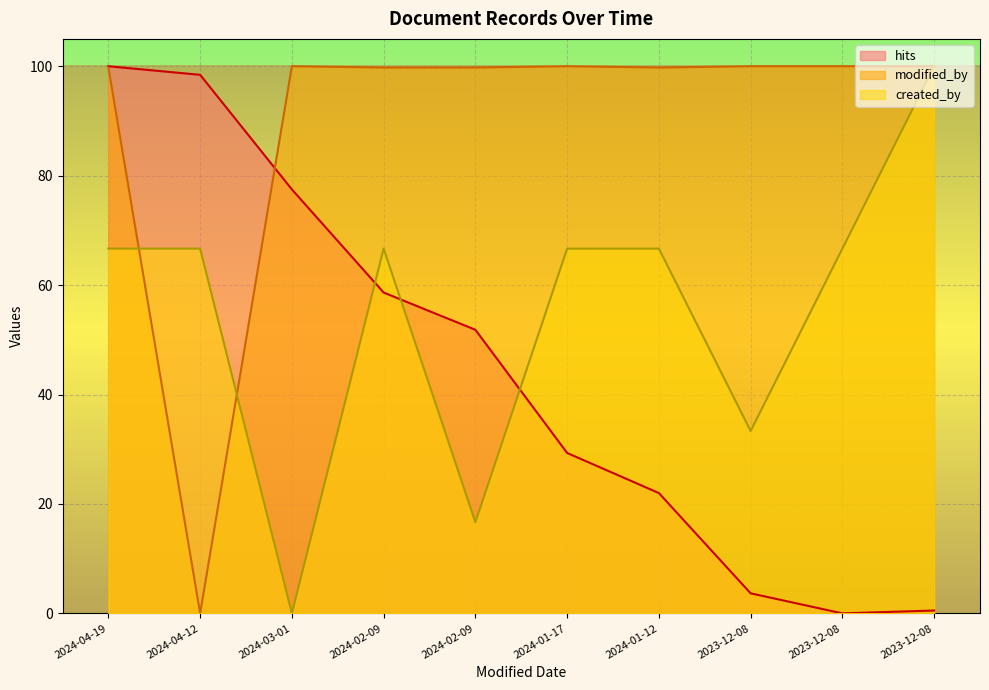

What is the value of the created_by point at the 7th from the left?

66.7